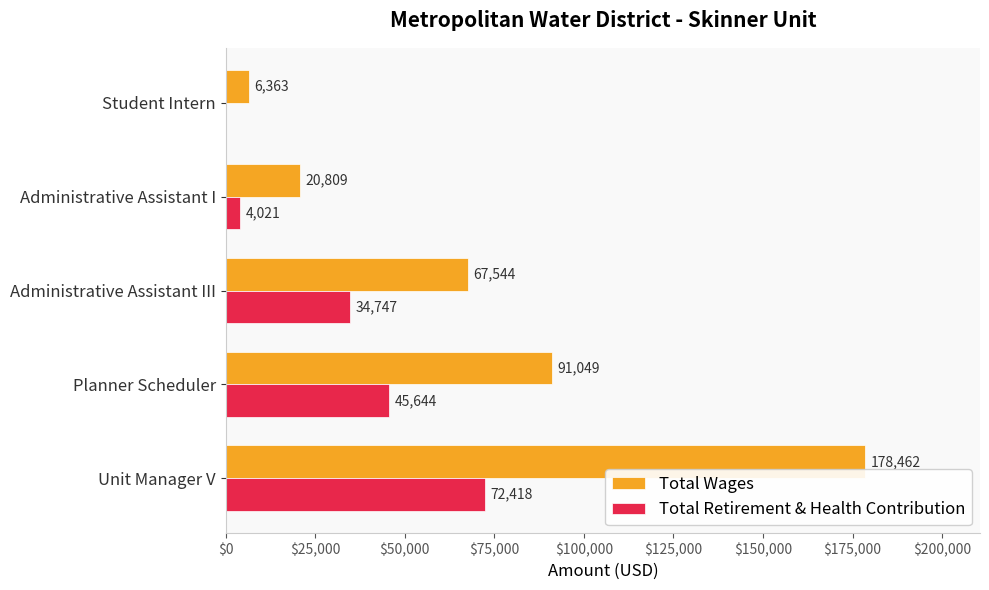

At which label is Total Wages closest to 92412?

Planner Scheduler